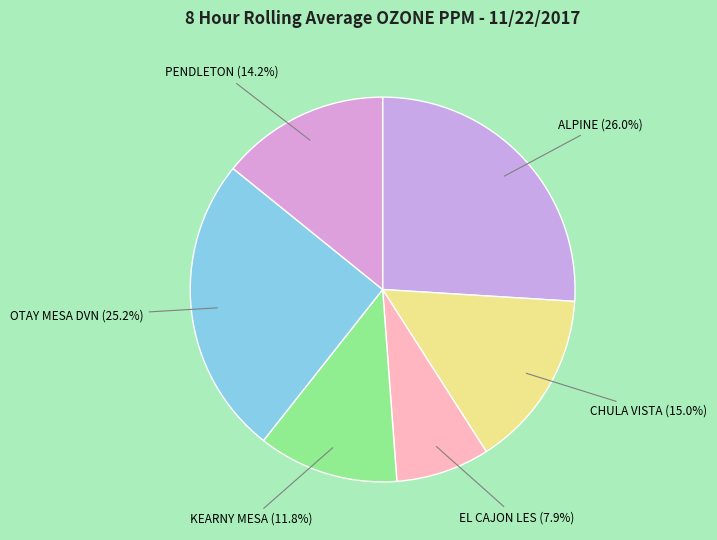

Rank the categories by value from lowest to highest.

EL CAJON LES, KEARNY MESA, PENDLETON, CHULA VISTA, OTAY MESA DVN, ALPINE